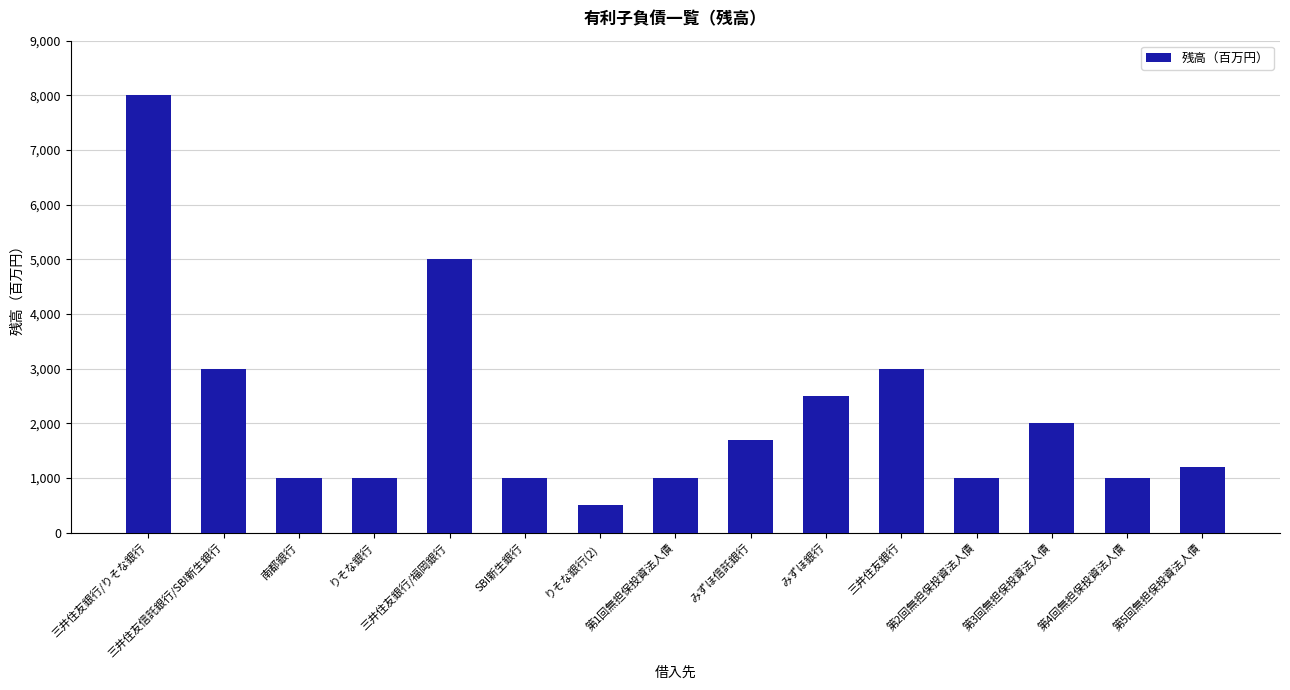

What is the change in value from りそな銀行(2) to みずほ信託銀行?

+1200